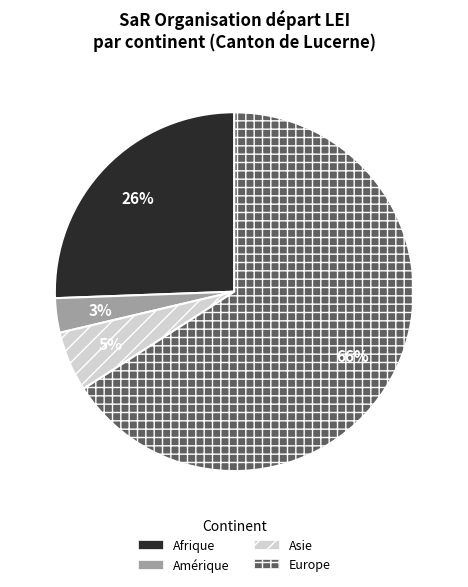

What is the ratio of the value at Amérique to the value at Asie?

0.6